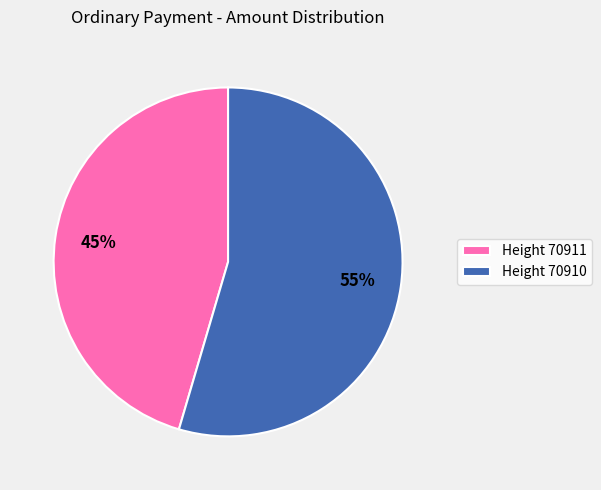

Which category has the biggest portion of the pie?

Height 70910